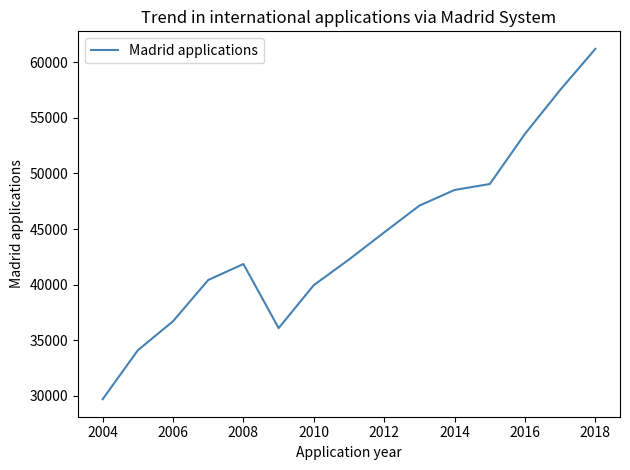

What is the difference between the maximum and minimum values?

31495